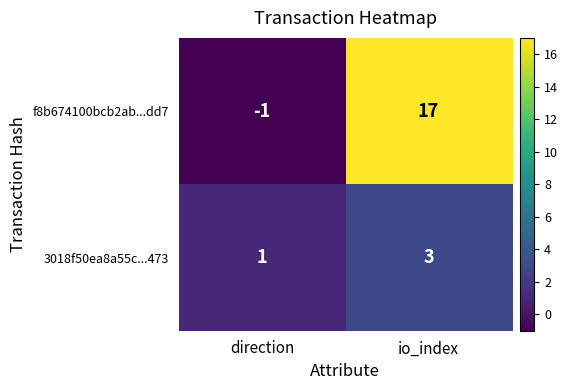

Which series has the widest spread of values?

f8b674100bcb2ab...dd7